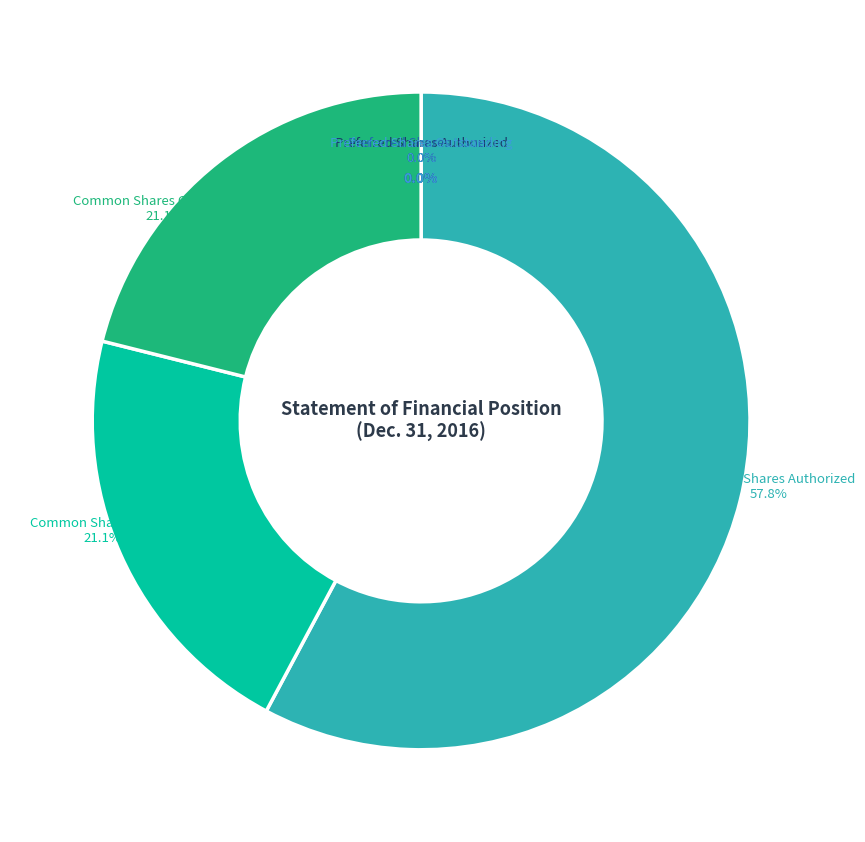

To the nearest percent, what is the difference between the largest and smallest slice percentages?

58%